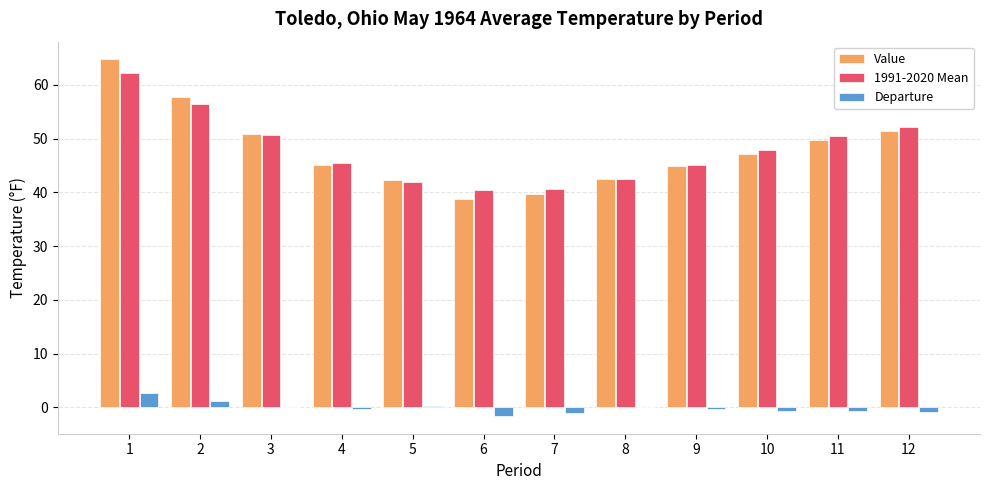

Between 2 and 3, which series saw the biggest shift?

Value